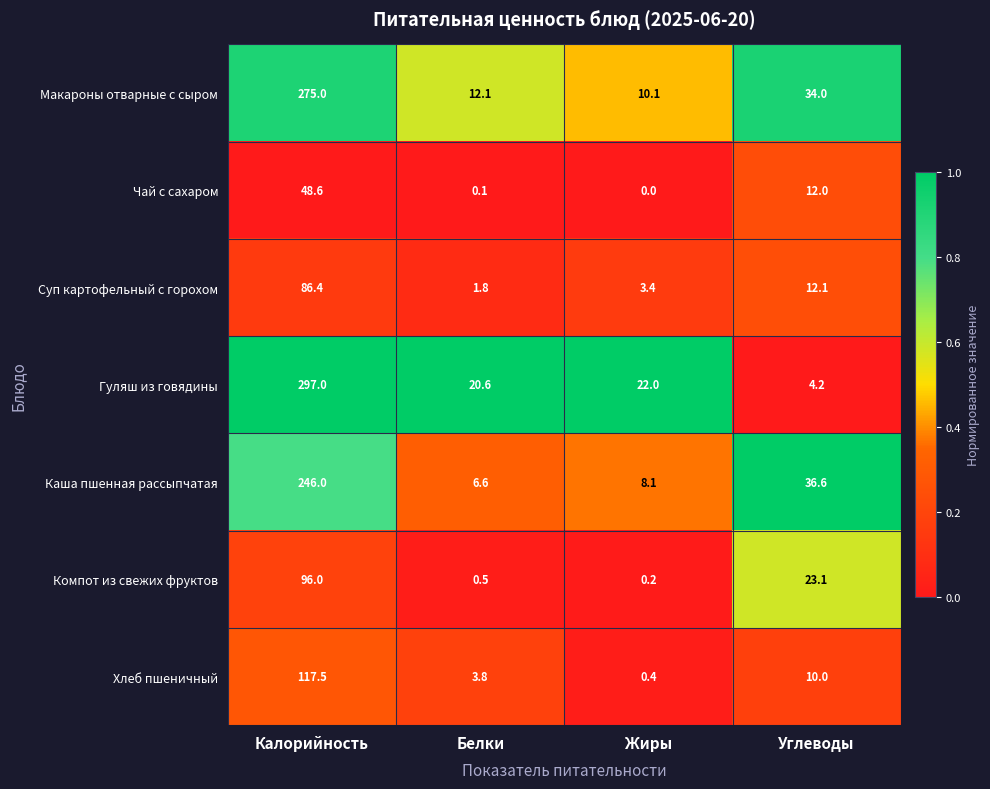

What is the difference between the maximum and second lowest values in the Гуляш из говядины series?

276.4